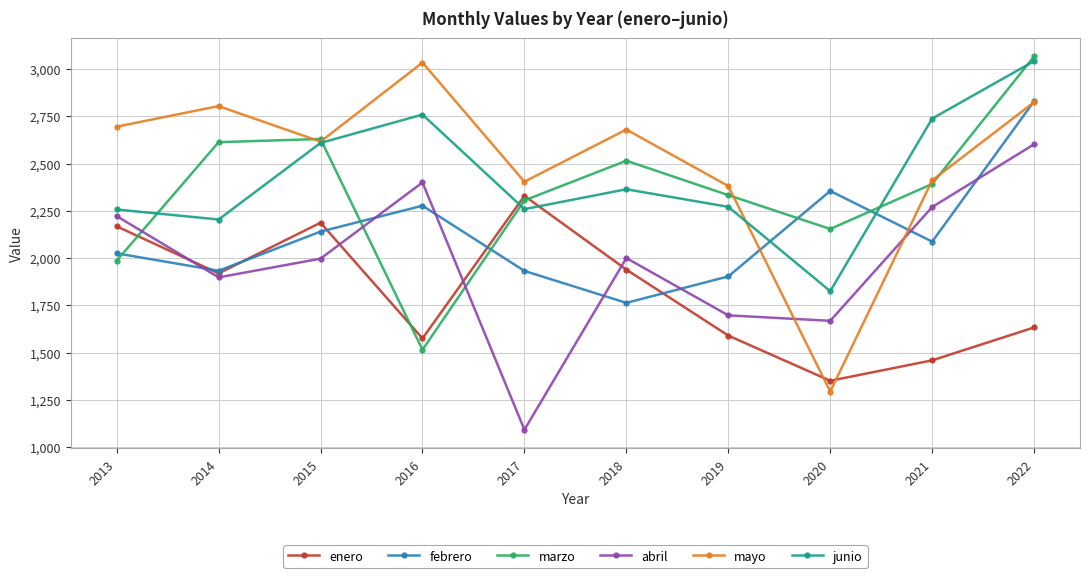

How many lines are shown in the chart?

6